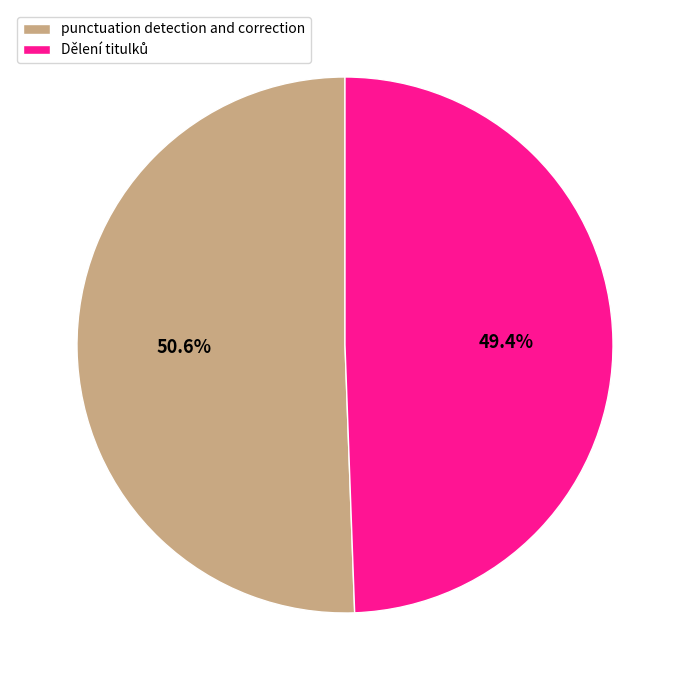

How much of the chart is everything except punctuation detection and correction?

49.4%